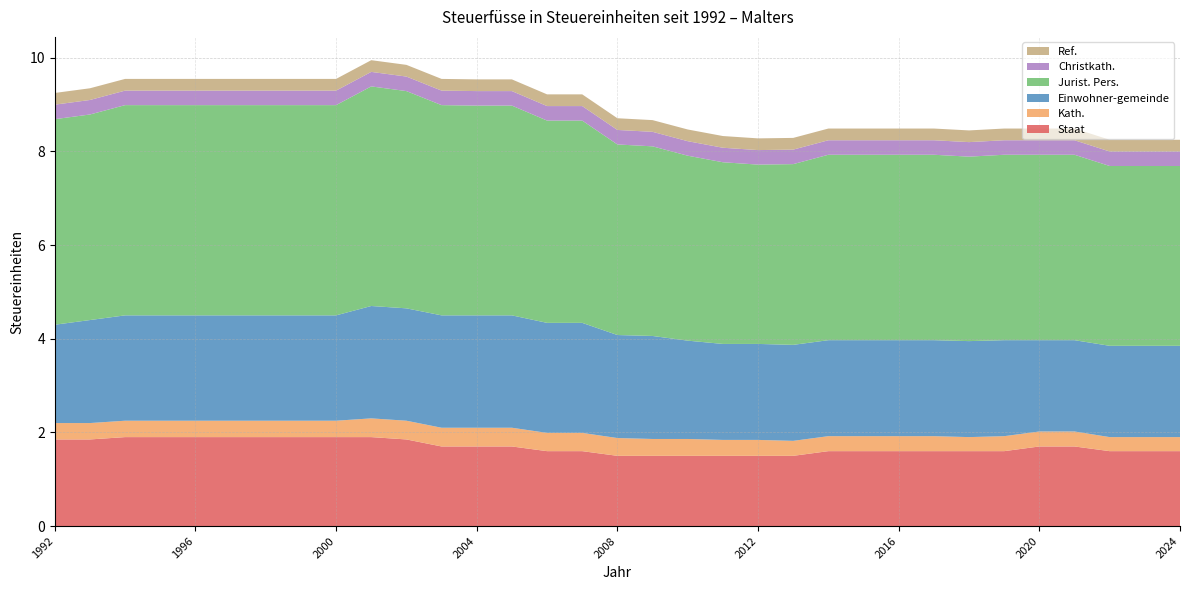

Reading left to right, list all the values displayed in this chart.

Staat: 1992=1.9	1993=1.9	1994=1.9	1995=1.9	1996=1.9	1997=1.9	1998=1.9	1999=1.9	2000=1.9	2001=1.9	2002=1.9	2003=1.7	2004=1.7	2005=1.7	2006=1.6	2007=1.6	2008=1.5	2009=1.5	2010=1.5	2011=1.5	2012=1.5	2013=1.5	2014=1.6	2015=1.6	2016=1.6	2017=1.6	2018=1.6	2019=1.6	2020=1.7	2021=1.7	2022=1.6	2023=1.6	2024=1.6
Kath.: 1992=0.3	1993=0.3	1994=0.3	1995=0.3	1996=0.3	1997=0.3	1998=0.3	1999=0.3	2000=0.3	2001=0.4	2002=0.4	2003=0.4	2004=0.4	2005=0.4	2006=0.4	2007=0.4	2008=0.4	2009=0.4	2010=0.4	2011=0.3	2012=0.3	2013=0.3	2014=0.3	2015=0.3	2016=0.3	2017=0.3	2018=0.3	2019=0.3	2020=0.3	2021=0.3	2022=0.3	2023=0.3	2024=0.3
Einwohner-gemeinde: 1992=2.1	1993=2.2	1994=2.2	1995=2.2	1996=2.2	1997=2.2	1998=2.2	1999=2.2	2000=2.2	2001=2.4	2002=2.4	2003=2.4	2004=2.4	2005=2.4	2006=2.4	2007=2.4	2008=2.2	2009=2.2	2010=2.1	2011=2.0	2012=2.0	2013=2.0	2014=2.0	2015=2.0	2016=2.0	2017=2.0	2018=2.0	2019=2.0	2020=1.9	2021=1.9	2022=1.9	2023=1.9	2024=1.9
Jurist. Pers.: 1992=4.4	1993=4.4	1994=4.5	1995=4.5	1996=4.5	1997=4.5	1998=4.5	1999=4.5	2000=4.5	2001=4.7	2002=4.6	2003=4.5	2004=4.5	2005=4.5	2006=4.3	2007=4.3	2008=4.1	2009=4.0	2010=4.0	2011=3.9	2012=3.8	2013=3.9	2014=4.0	2015=4.0	2016=4.0	2017=4.0	2018=3.9	2019=4.0	2020=4.0	2021=4.0	2022=3.8	2023=3.8	2024=3.8
Christkath.: 1992=0.3	1993=0.3	1994=0.3	1995=0.3	1996=0.3	1997=0.3	1998=0.3	1999=0.3	2000=0.3	2001=0.3	2002=0.3	2003=0.3	2004=0.3	2005=0.3	2006=0.3	2007=0.3	2008=0.3	2009=0.3	2010=0.3	2011=0.3	2012=0.3	2013=0.3	2014=0.3	2015=0.3	2016=0.3	2017=0.3	2018=0.3	2019=0.3	2020=0.3	2021=0.3	2022=0.3	2023=0.3	2024=0.3
Ref.: 1992=0.2	1993=0.2	1994=0.2	1995=0.2	1996=0.2	1997=0.2	1998=0.2	1999=0.2	2000=0.2	2001=0.2	2002=0.2	2003=0.2	2004=0.2	2005=0.2	2006=0.2	2007=0.2	2008=0.2	2009=0.2	2010=0.2	2011=0.2	2012=0.2	2013=0.2	2014=0.2	2015=0.2	2016=0.2	2017=0.2	2018=0.2	2019=0.2	2020=0.2	2021=0.2	2022=0.2	2023=0.2	2024=0.2